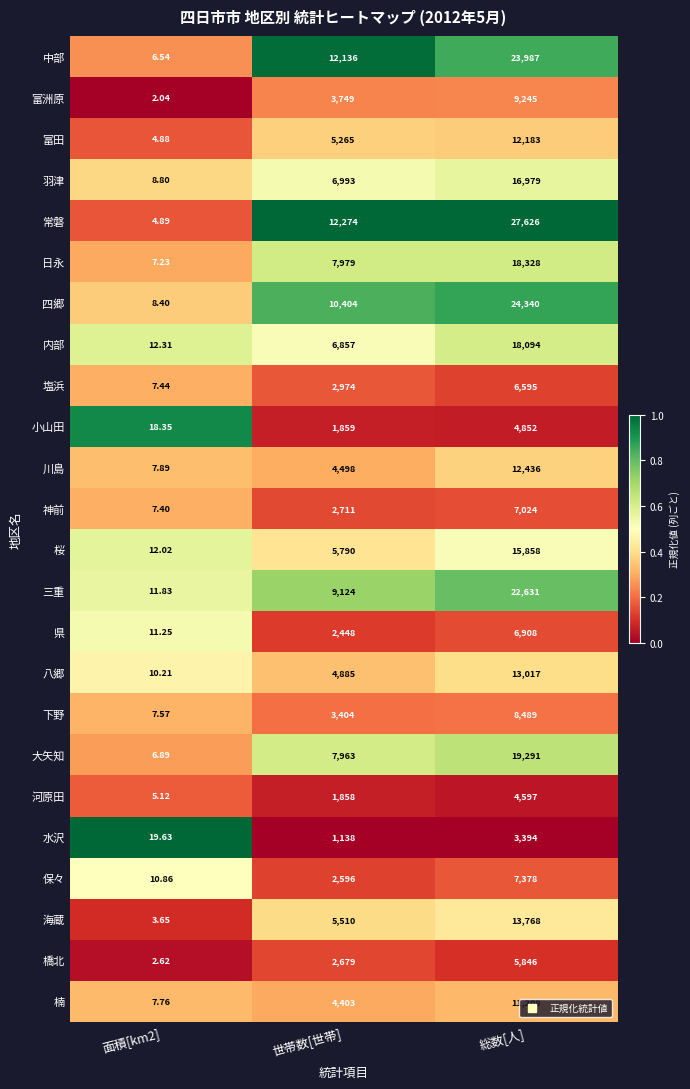

Where is 塩浜 nearest to the value 3301?

世帯数[世帯]